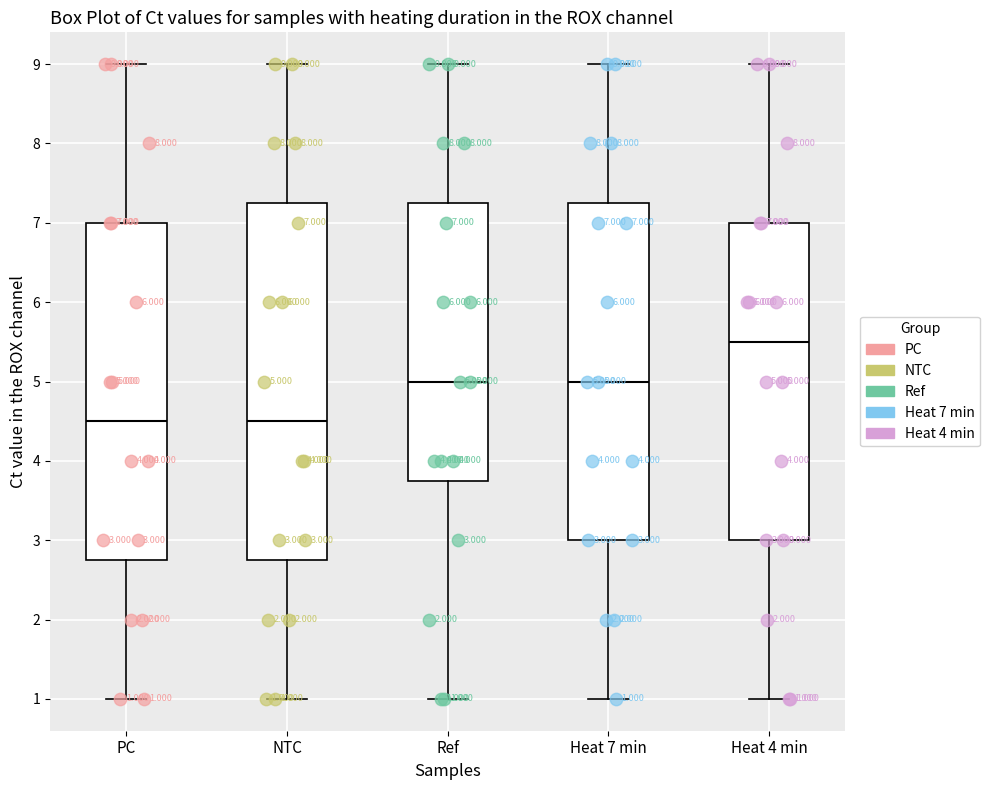

Which box is the tallest, from its lower edge to its upper edge?

NTC